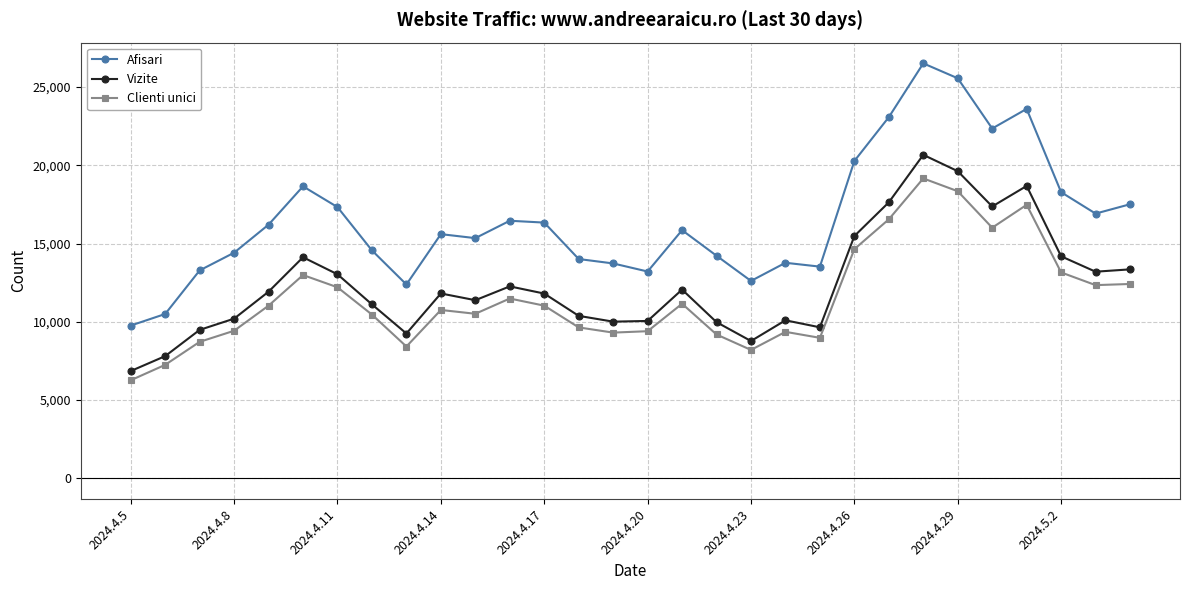

True or false: Vizite and Afisari intersect in this chart.

False